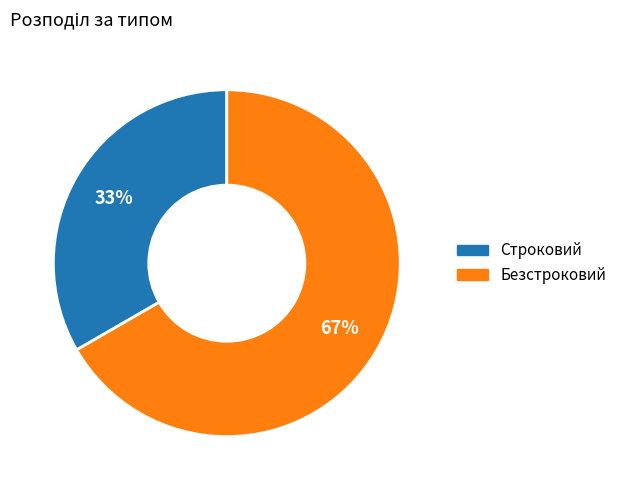

The Строковий slice represents 48% of the pie. True or false?

False